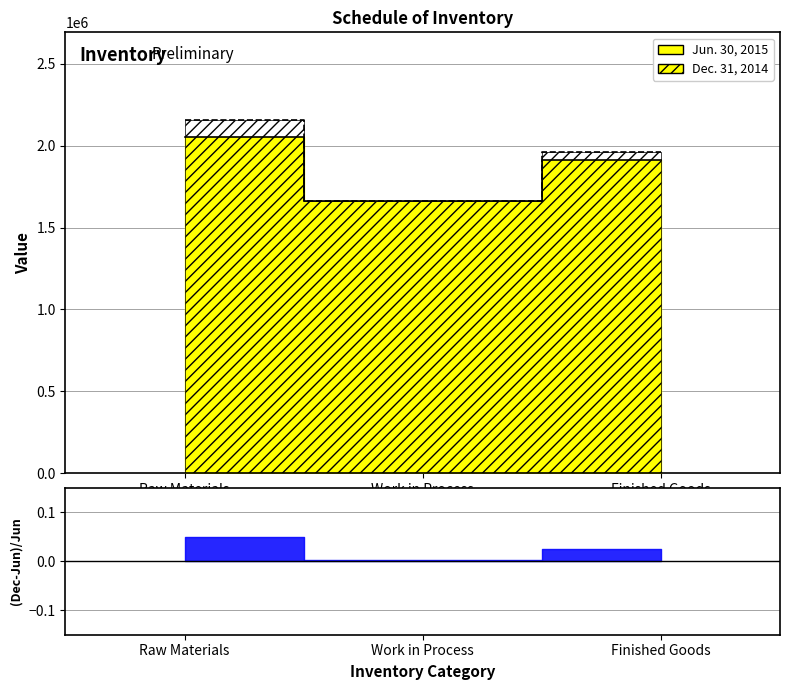

How many values in the Jun. 30, 2015 series are below 1914398?

1